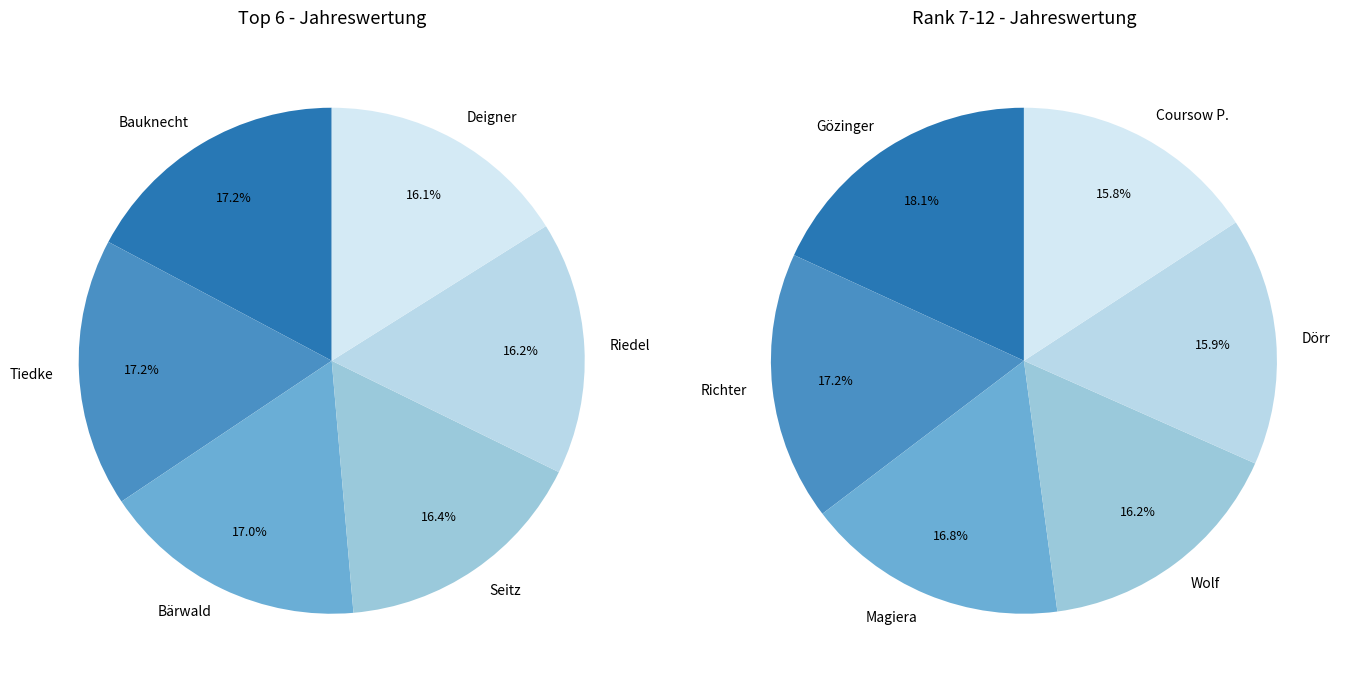

Does Wolf account for over 50% of the chart?

No